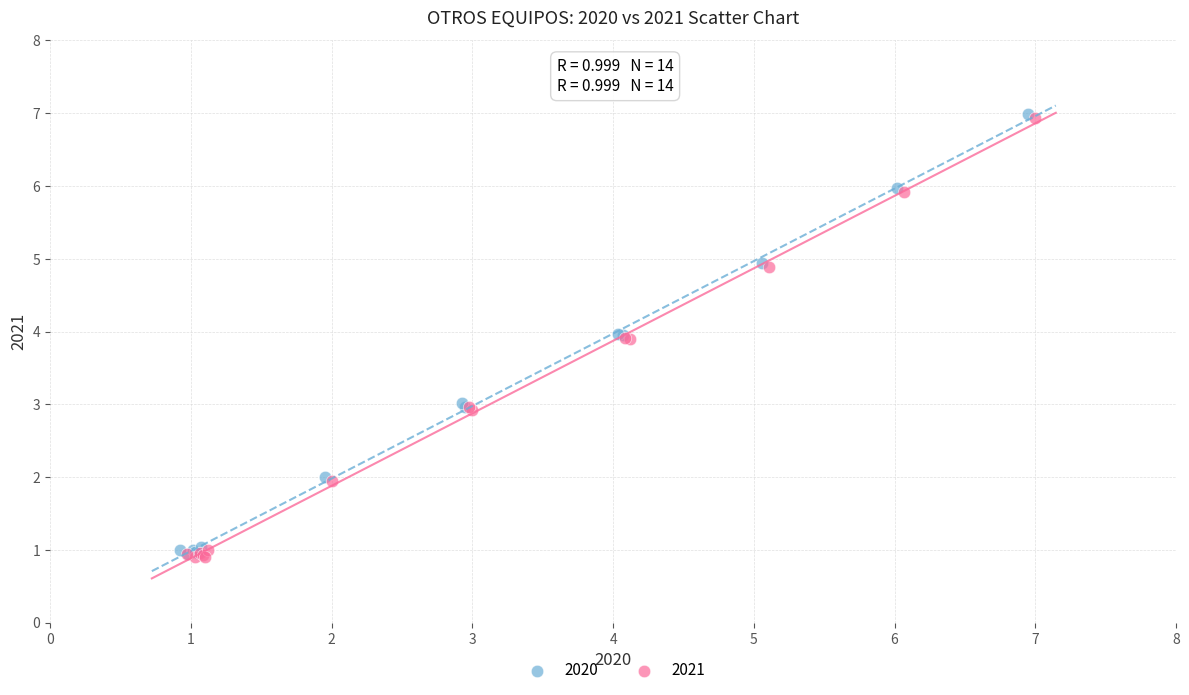

What are all the series names shown in the legend?

2020, 2021